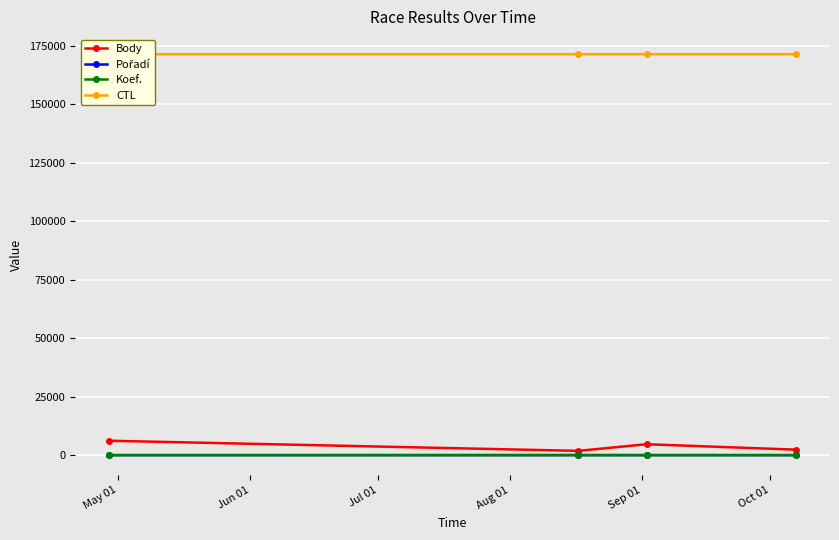

True or false: Koef. and Body cross at least once.

False